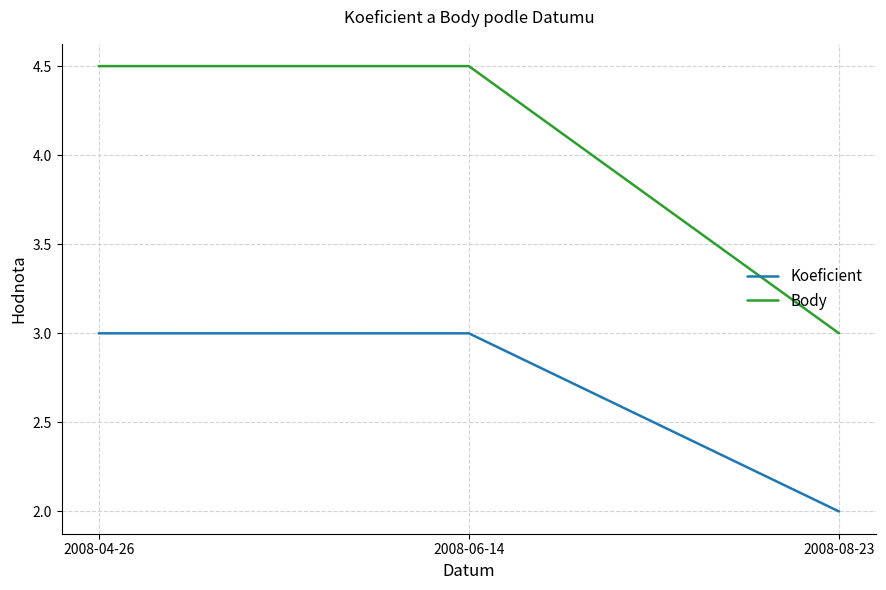

Which series has the largest range (max minus min)?

Body